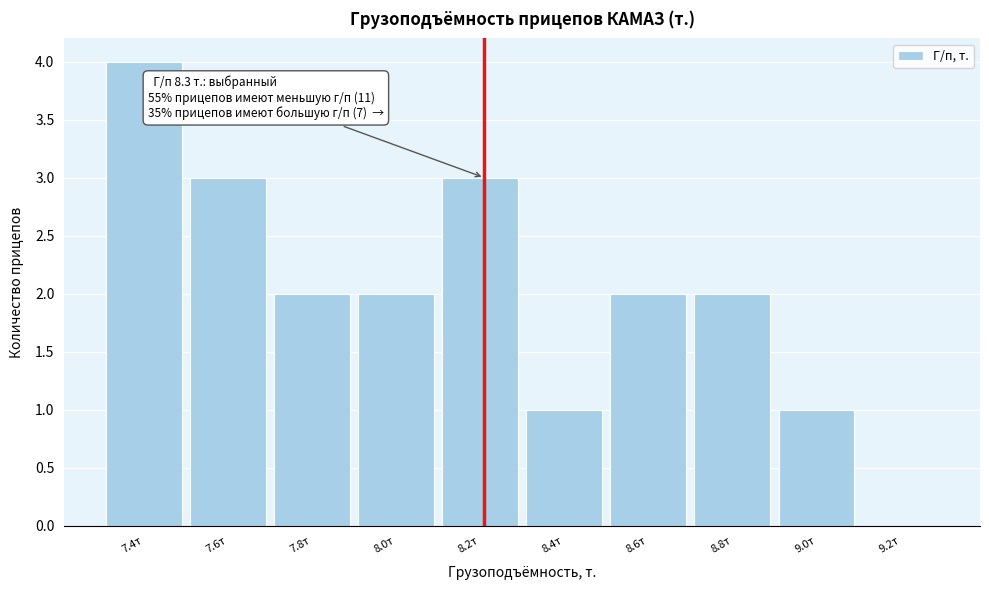

Reading right to left, list all the values displayed in this chart.

9.2т=0	9.0т=1	8.8т=2	8.6т=2	8.4т=1	8.2т=3	8.0т=2	7.8т=2	7.6т=3	7.4т=4